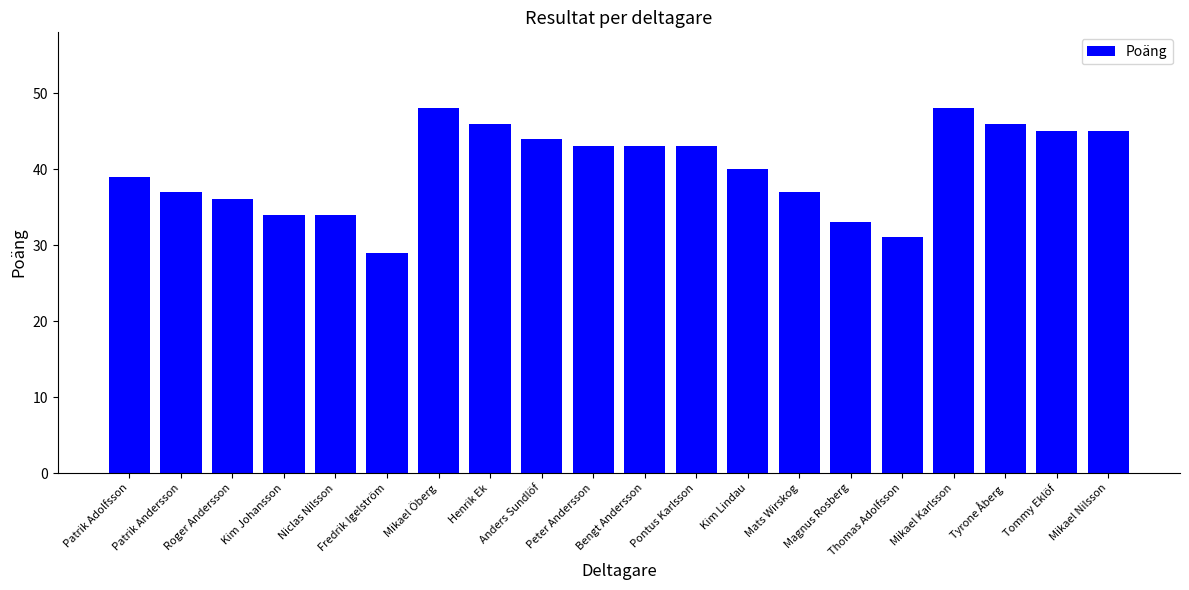

Reading right to left, extract all data points from this chart.

Mikael Nilsson=45	Tommy Eklöf=45	Tyrone Åberg=46	Mikael Karlsson=48	Thomas Adolfsson=31	Magnus Rosberg=33	Mats Wirskog=37	Kim Lindau=40	Pontus Karlsson=43	Bengt Andersson=43	Peter Andersson=43	Anders Sundlöf=44	Henrik Ek=46	Mikael Öberg=48	Fredrik Igelström=29	Niclas Nilsson=34	Kim Johansson=34	Roger Andersson=36	Patrik Andersson=37	Patrik Adolfsson=39